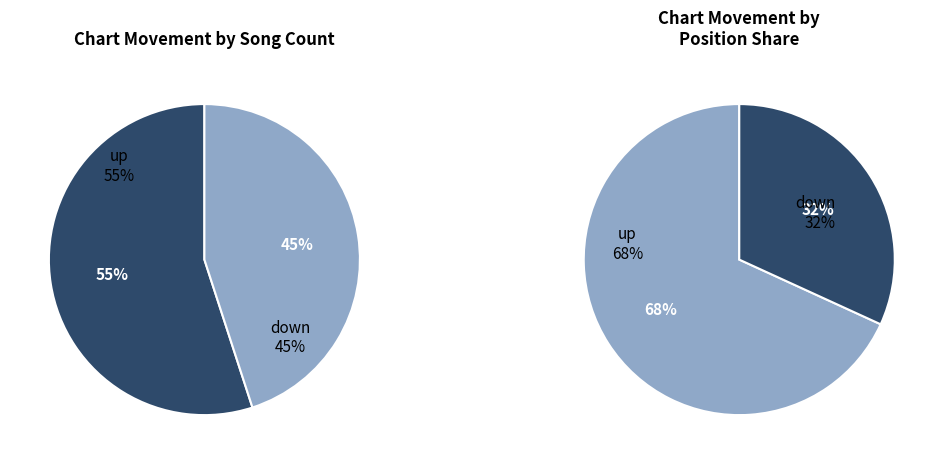

Count the number of slices in the pie.

2